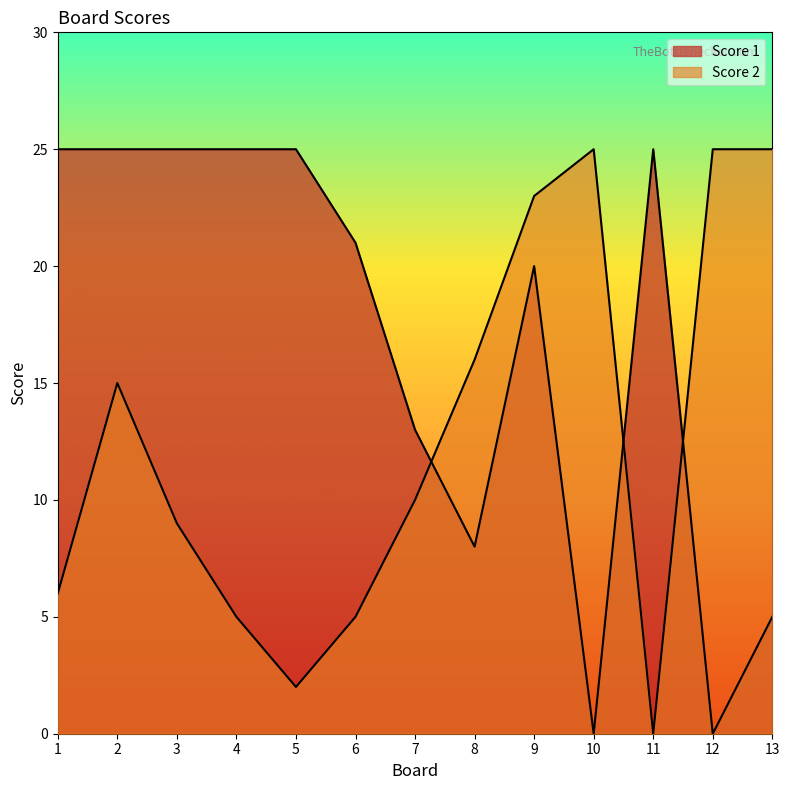

Where is the first local minimum for Score 2?

5